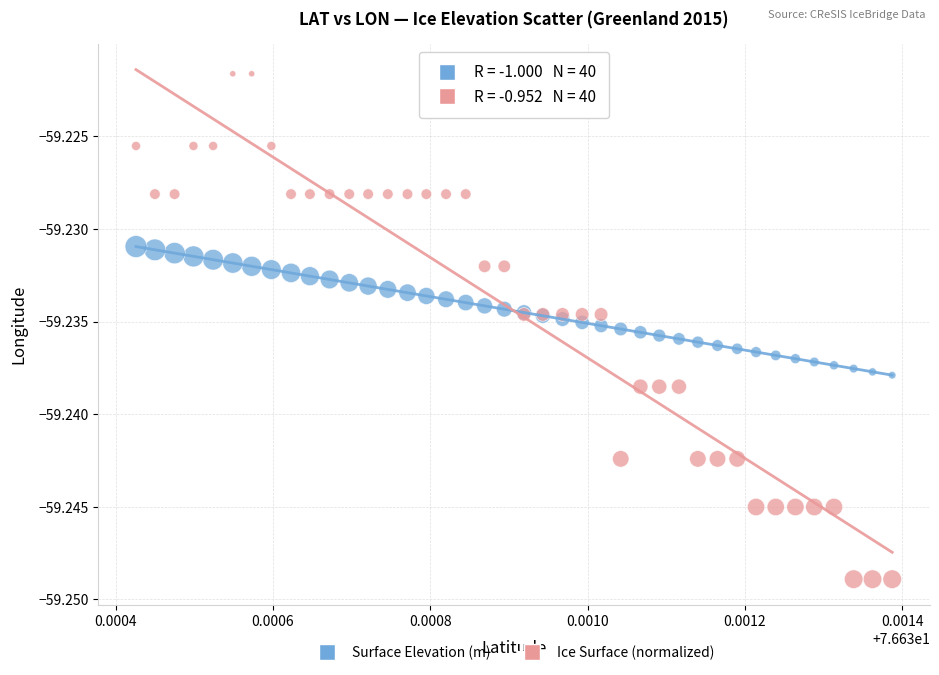

Which series has the widest spread of Y values?

Ice Surface (normalized)